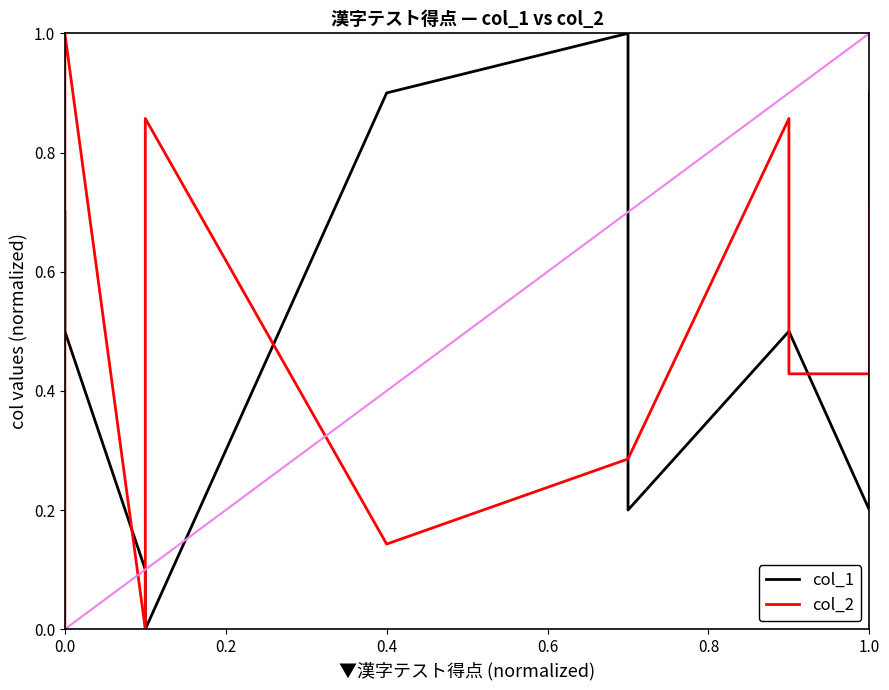

True or false: col_2 and col_1 intersect in this chart.

True